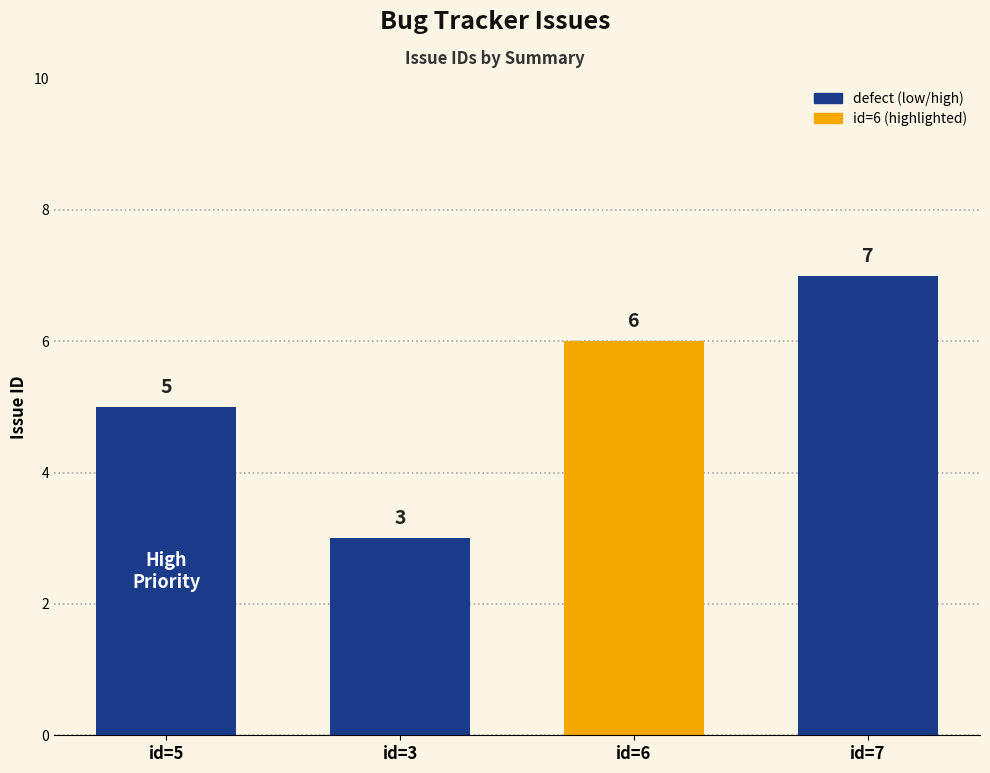

How many values exceed 6?

1